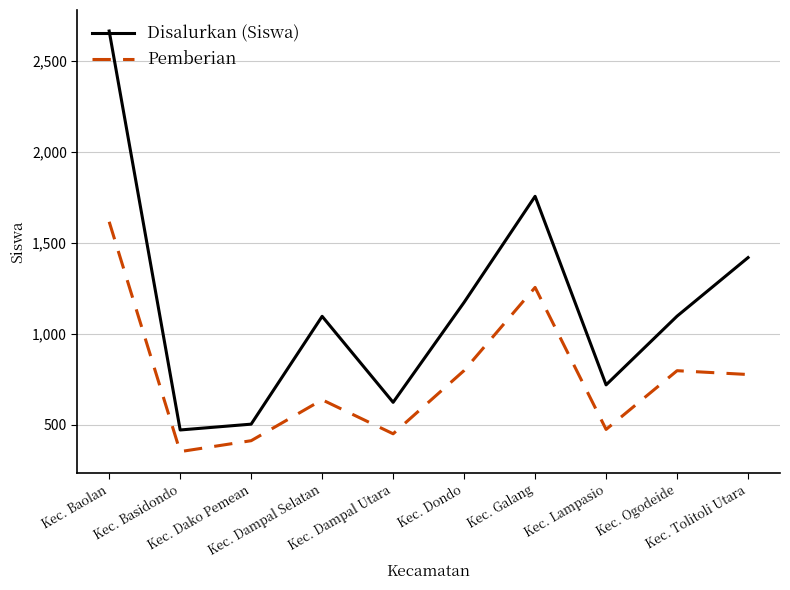

Is it true that Pemberian equals 1273 at Kec. Tolitoli Utara?

False